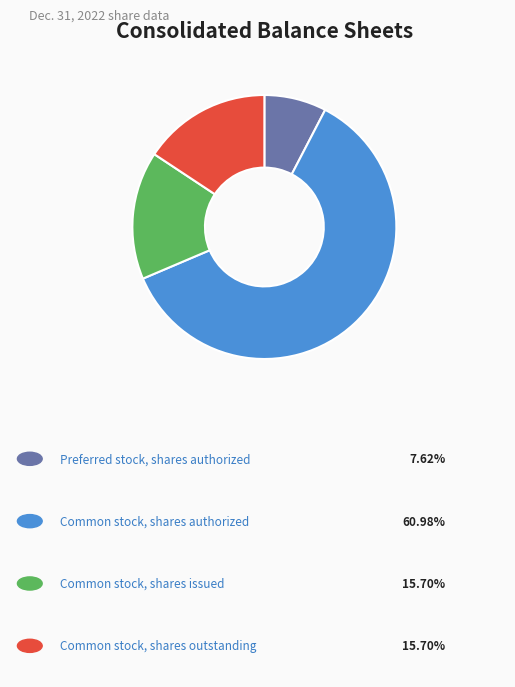

How many slices are in this pie chart?

4